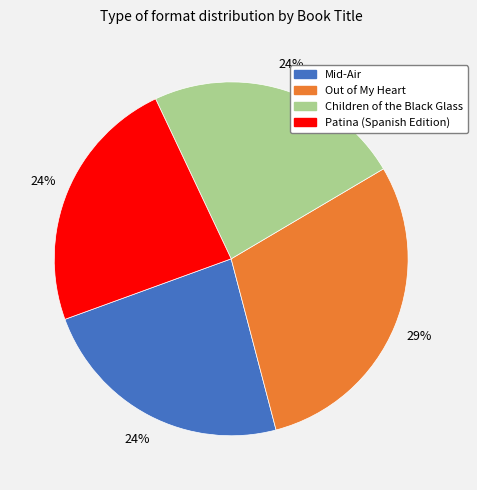

Combined, do Children of the Black Glass and Mid-Air account for over 50%?

No